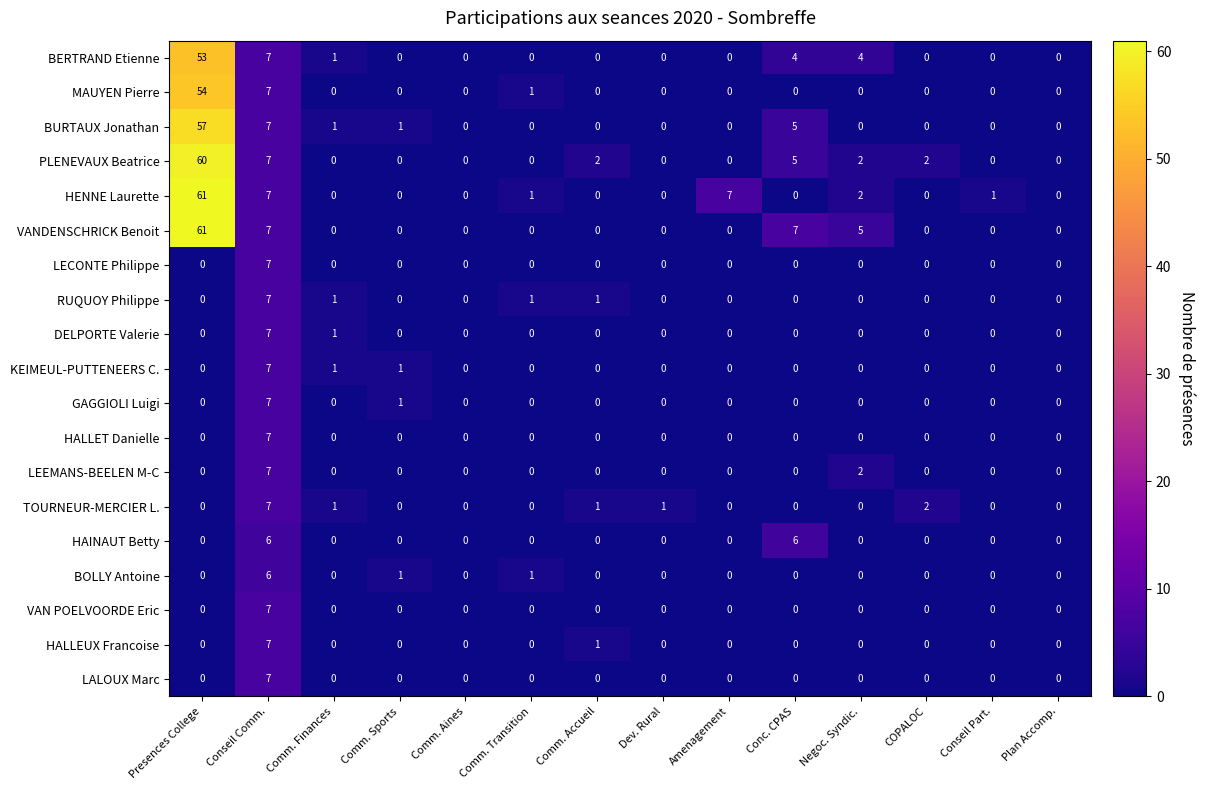

At which category is the sum across all series the highest?

Presences College